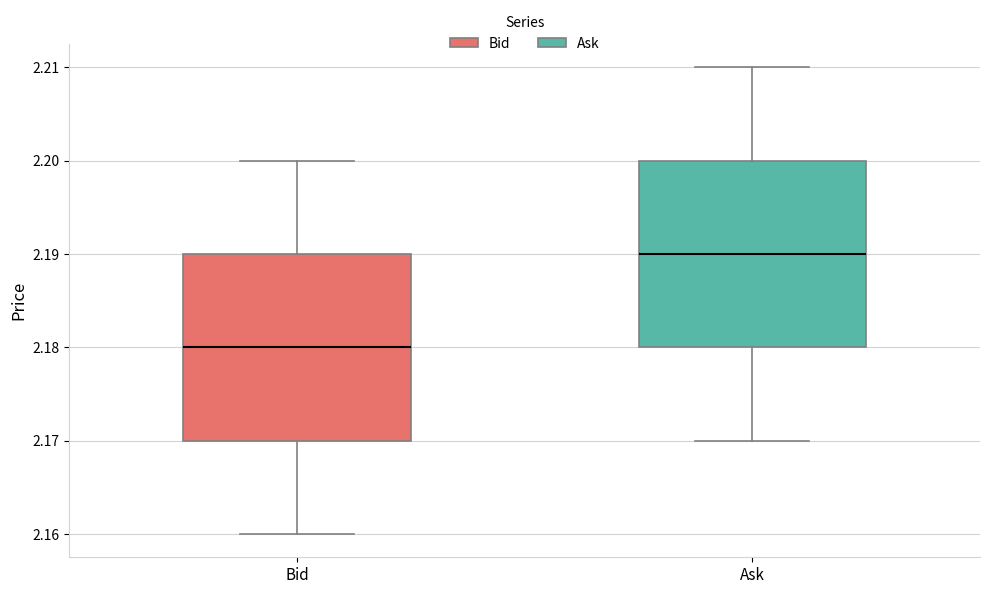

Reading left to right, transcribe this box plot: for each box, give where its median line is, the range the box spans, and where its two whiskers end, as read against the y-axis. The values are not printed on the chart, so give them approximately, as read against the axis.

Bid: median 2.18, box 2.17 to 2.19, whiskers 2.16 to 2.20
Ask: median 2.19, box 2.18 to 2.20, whiskers 2.17 to 2.21